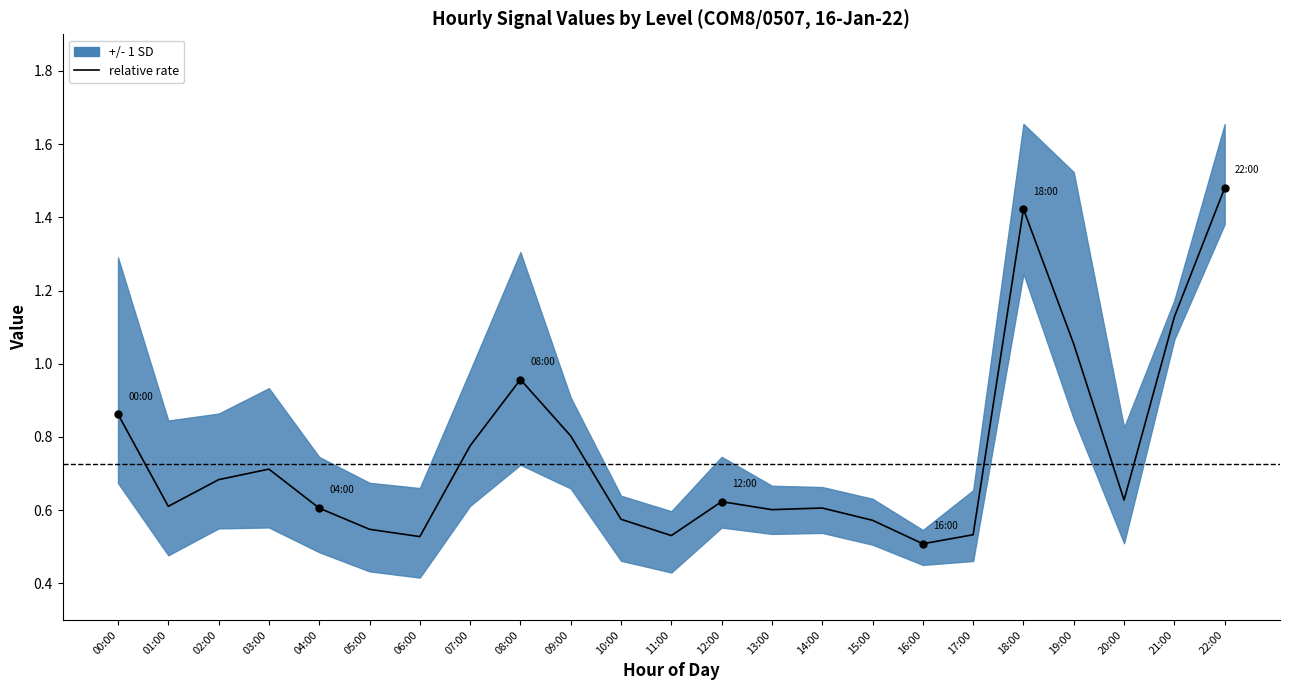

The value at 01:00 is 0.2. True or false?

False